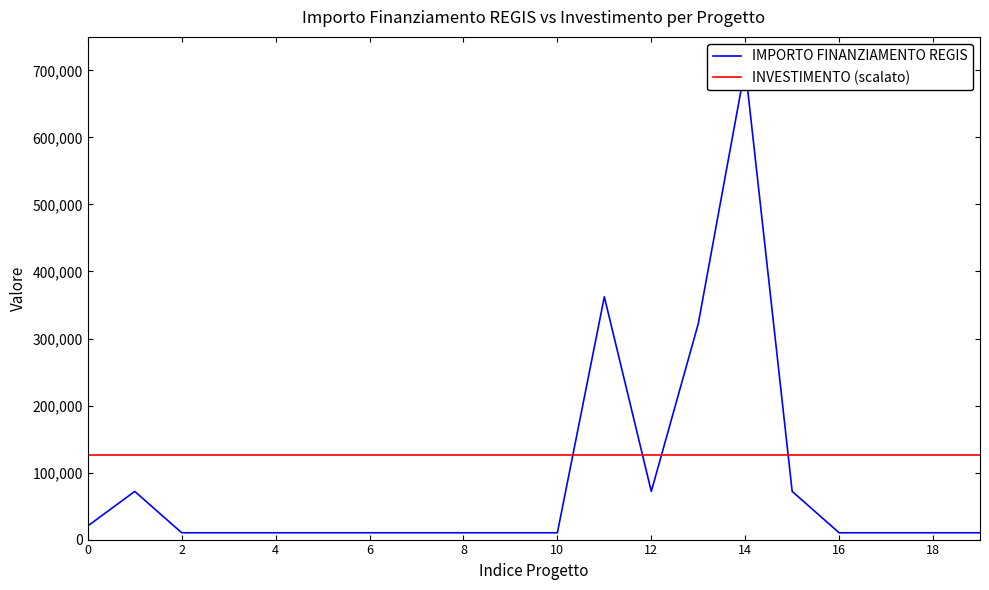

Does the chart display data point markers on the line(s)?

No